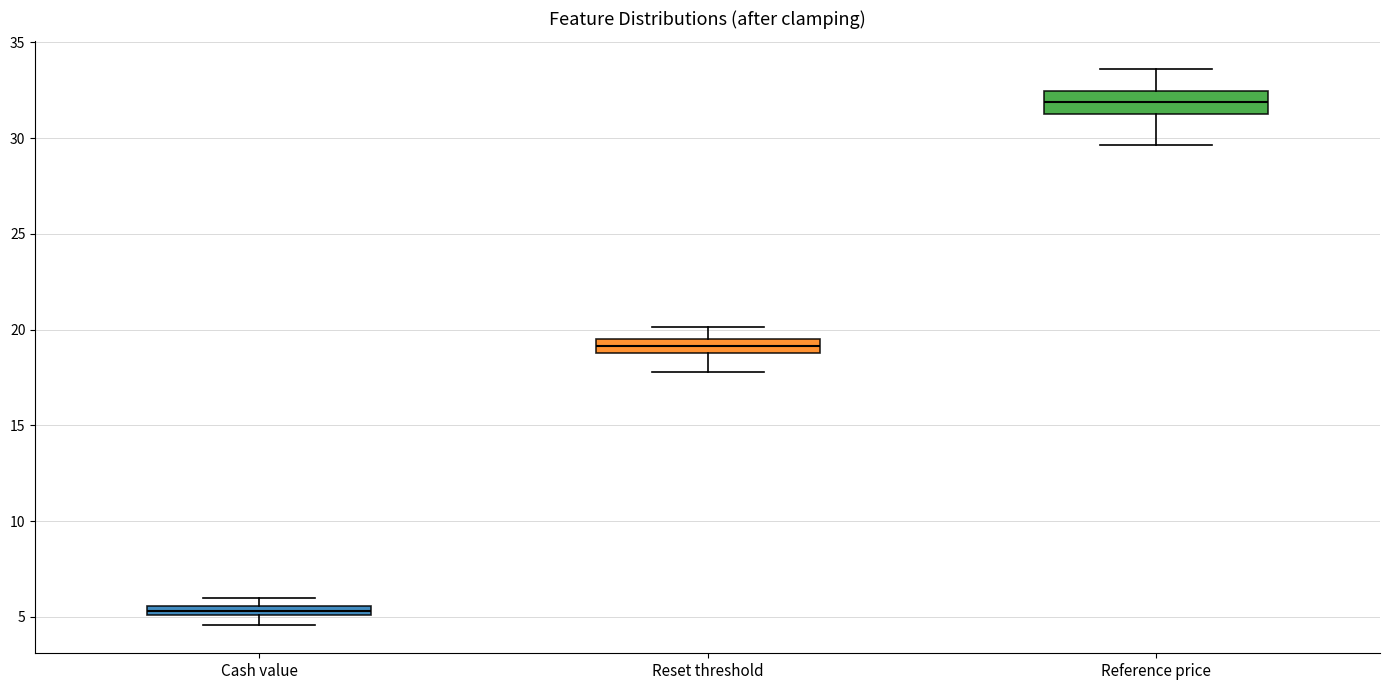

Which box's median line is the lowest?

Cash value